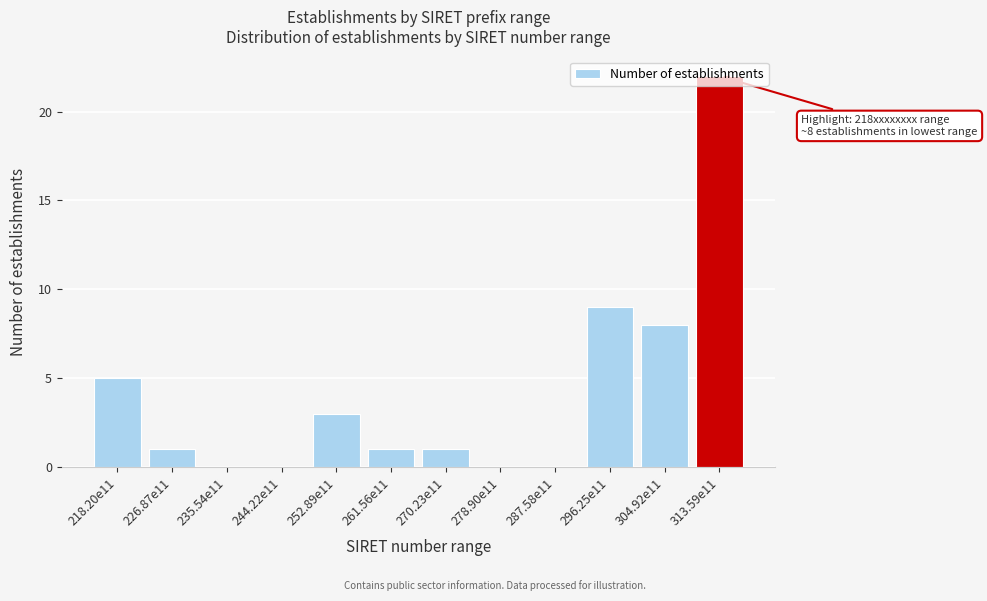

Where is the data nearest to the value 11?

296.25e11